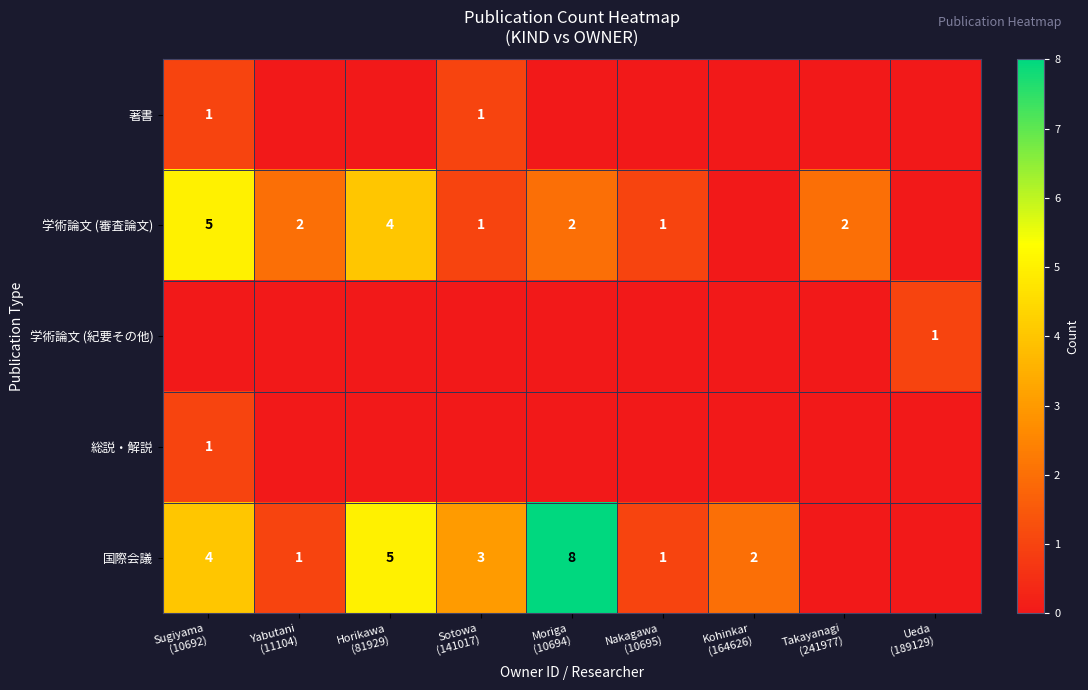

How many values in the 国際会議 series exceed 2?

4